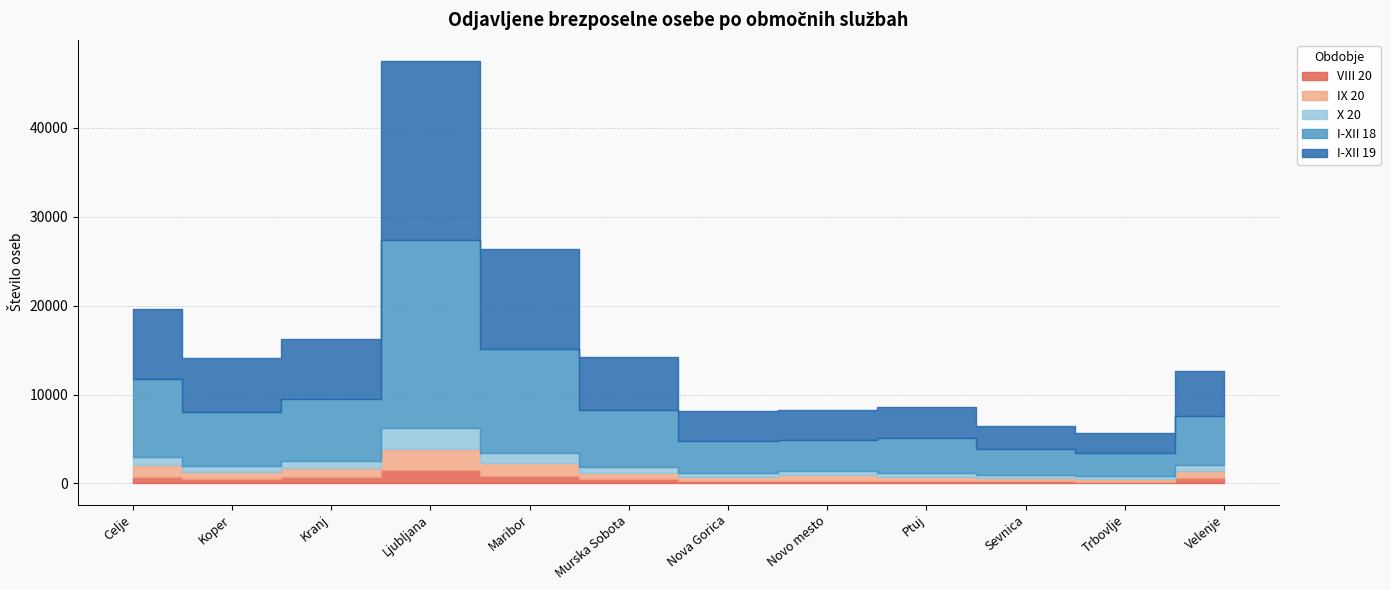

List the labels in order of I-XII 18 value, smallest first.

Trbovlje, Sevnica, Novo mesto, Nova Gorica, Ptuj, Velenje, Koper, Murska Sobota, Kranj, Celje, Maribor, Ljubljana